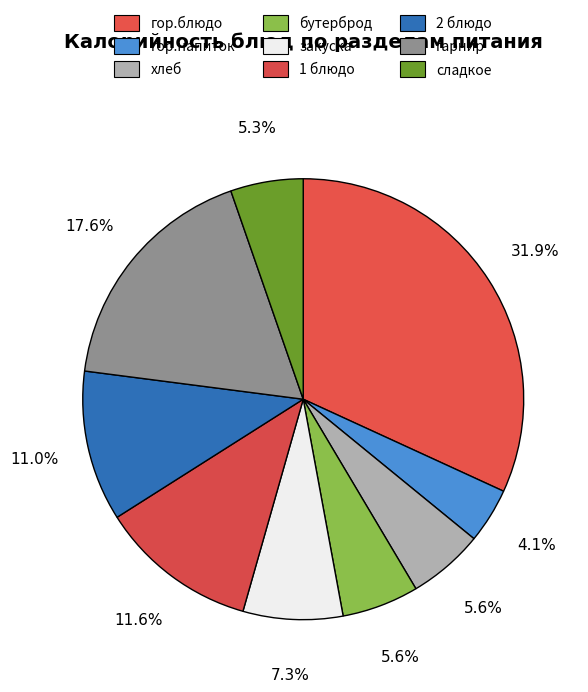

To the nearest percent, what is the difference between the largest and smallest slice percentages?

28%